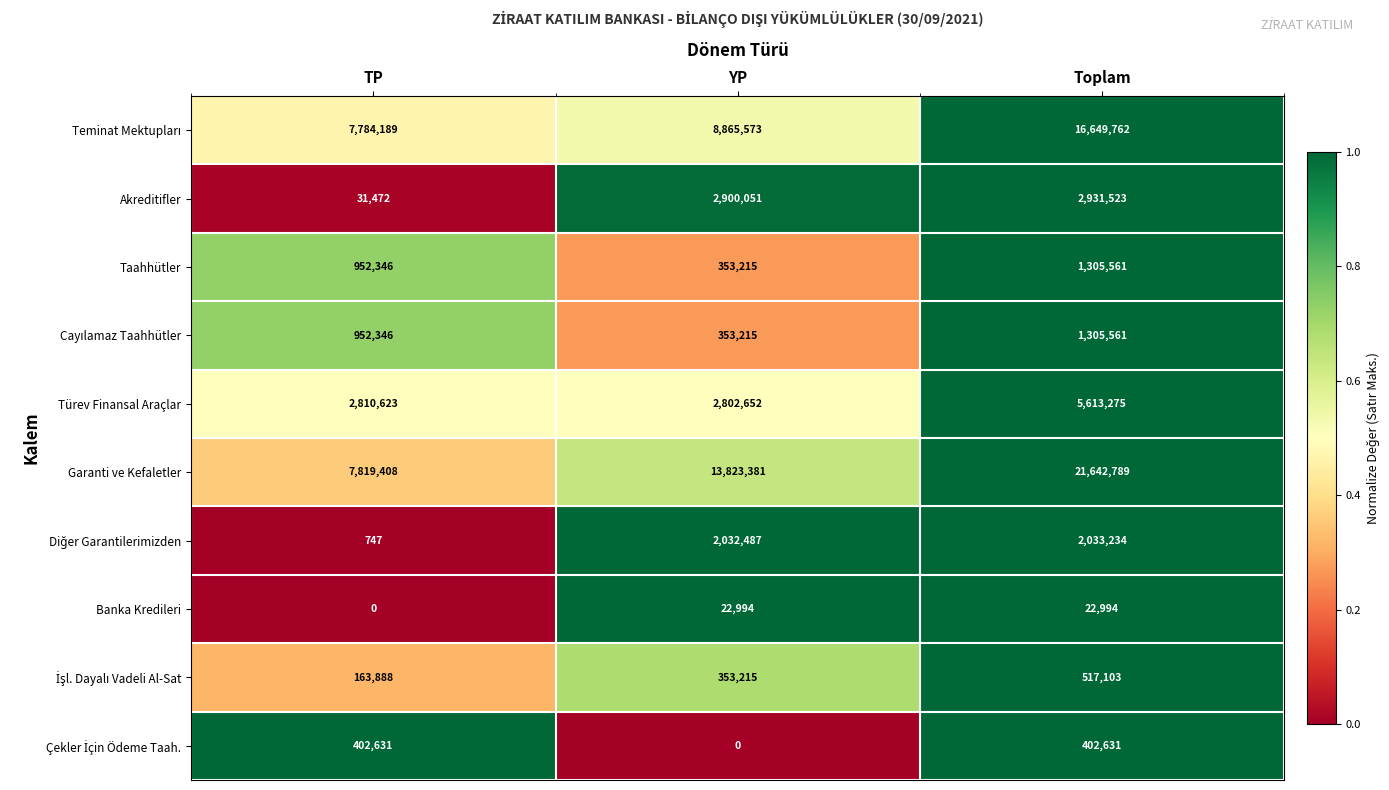

The value of Türev Finansal Araçlar at YP is 4644654. True or false?

False